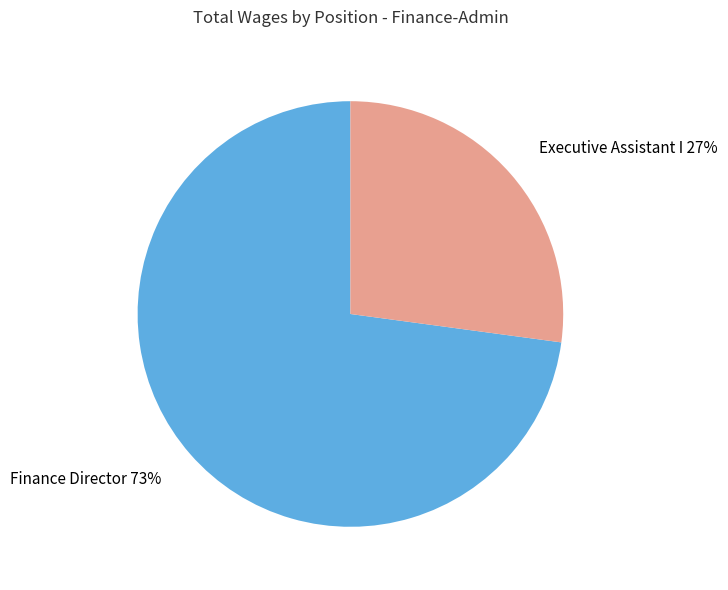

Is the sum of Executive Assistant I and Finance Director greater than half?

Yes